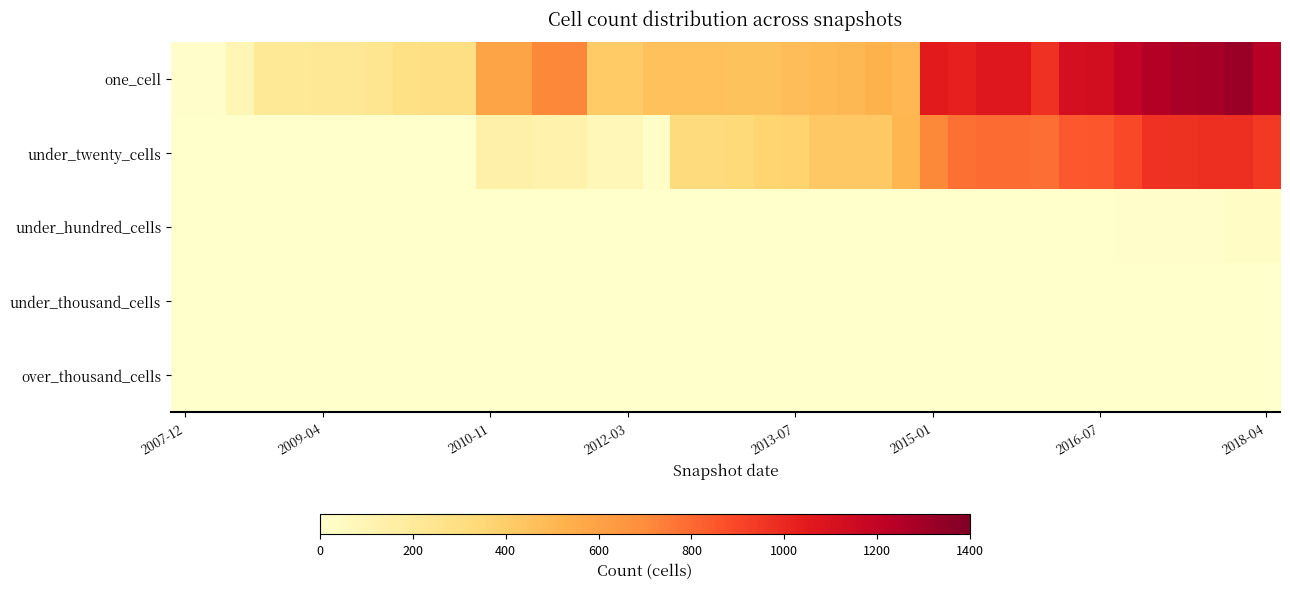

At how many categories does at least one series exceed 767?

13